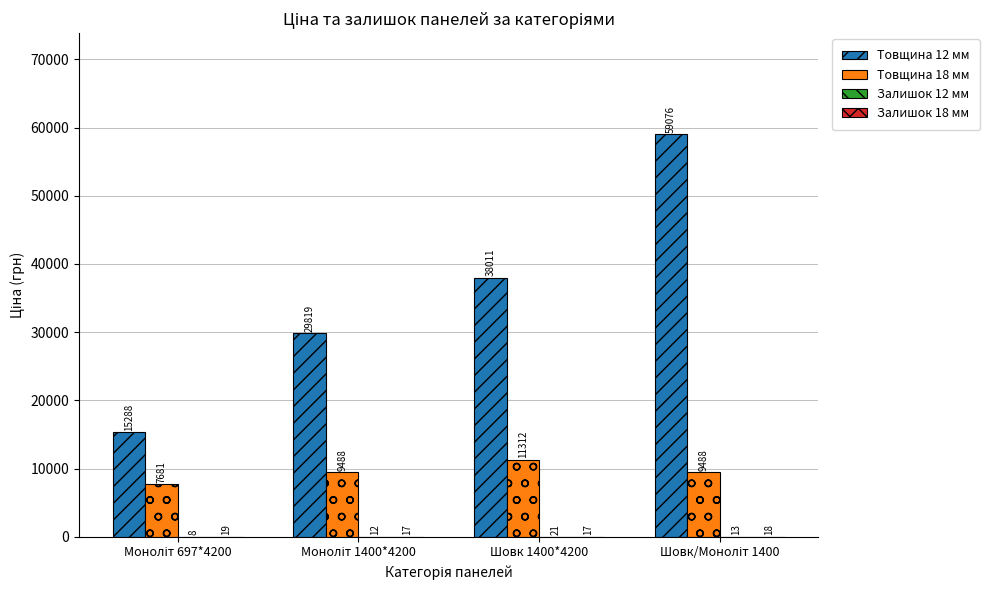

What is the highest value of the Товщина 12 мм series?

59075.7